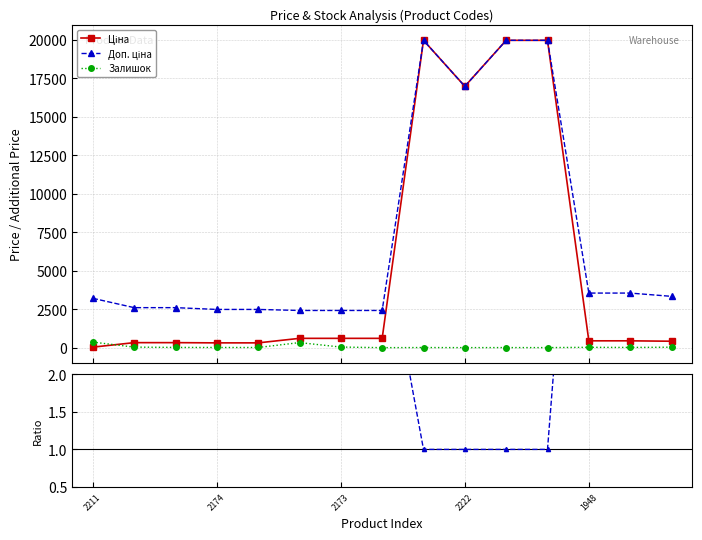

How many lines are shown in the chart?

4